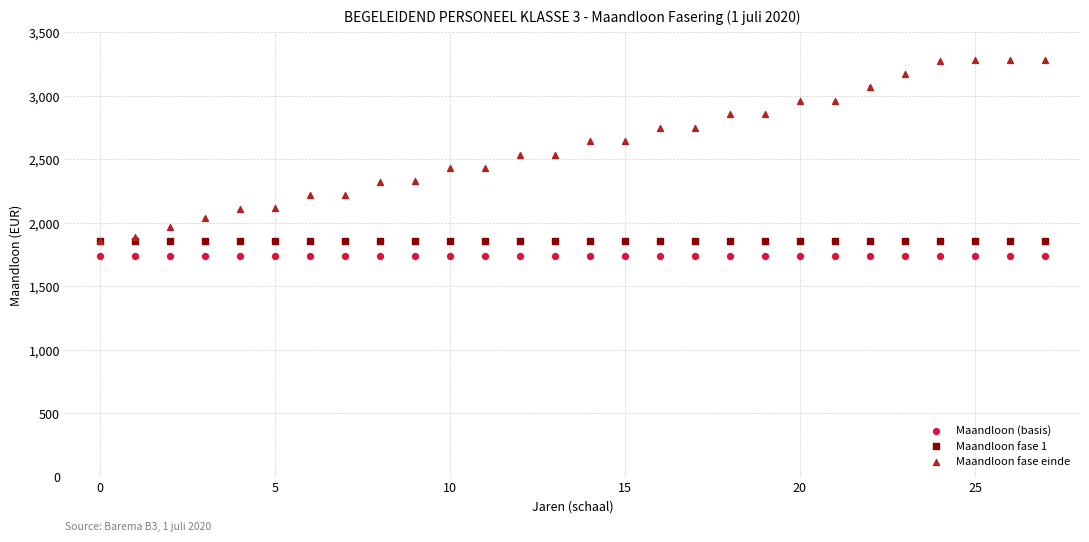

Which series reaches the maximum Y coordinate?

Maandloon fase einde